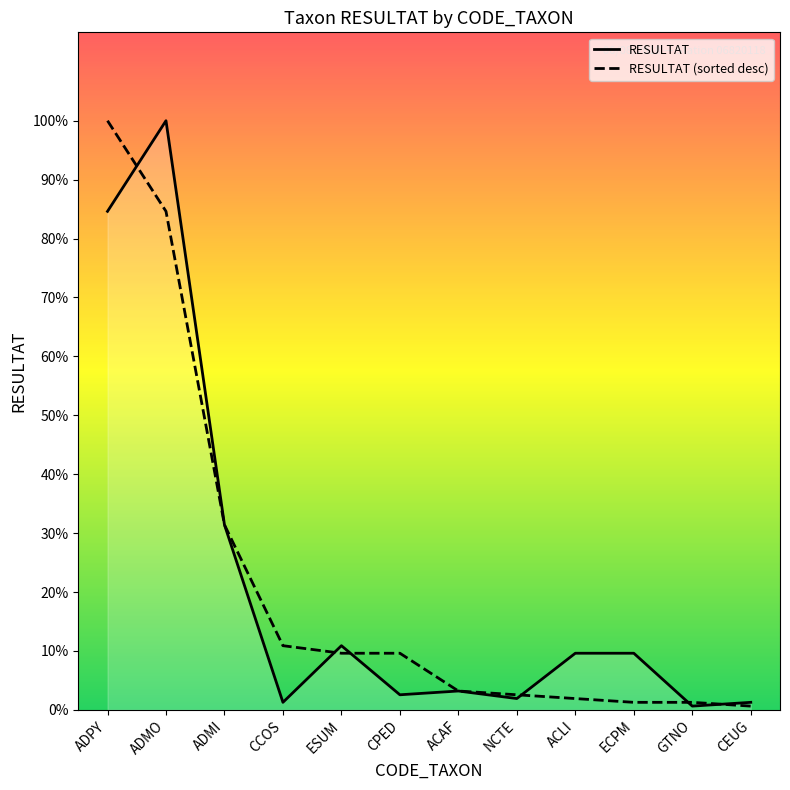

What is the minimum value for RESULTAT?

1